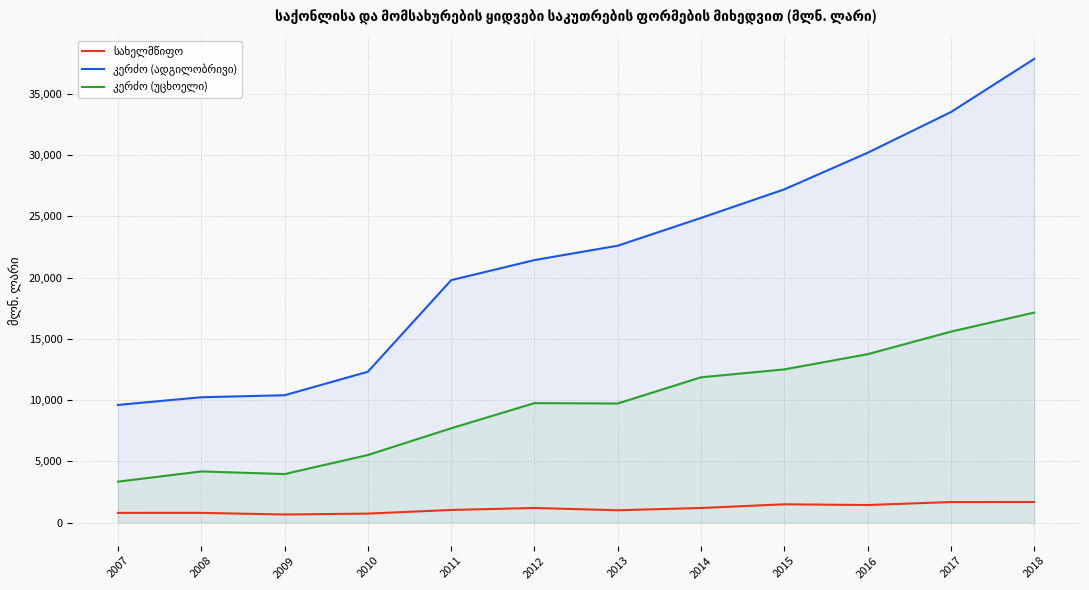

What is the sum of all კერძო (ადგილობრივი) values?

259930.8